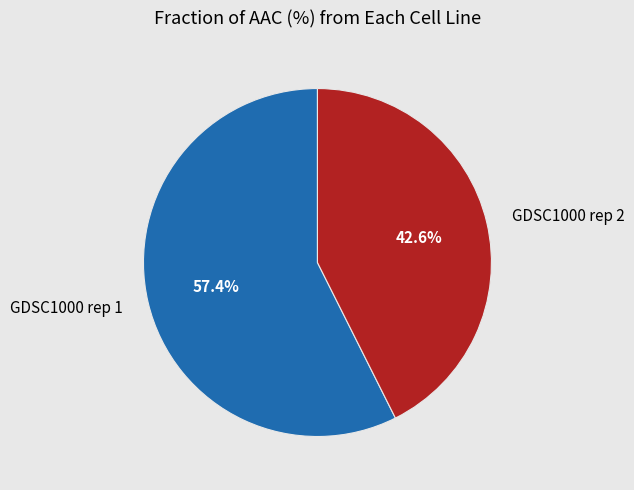

What percentage is the GDSC1000 rep 2 slice, to the nearest percent?

43%